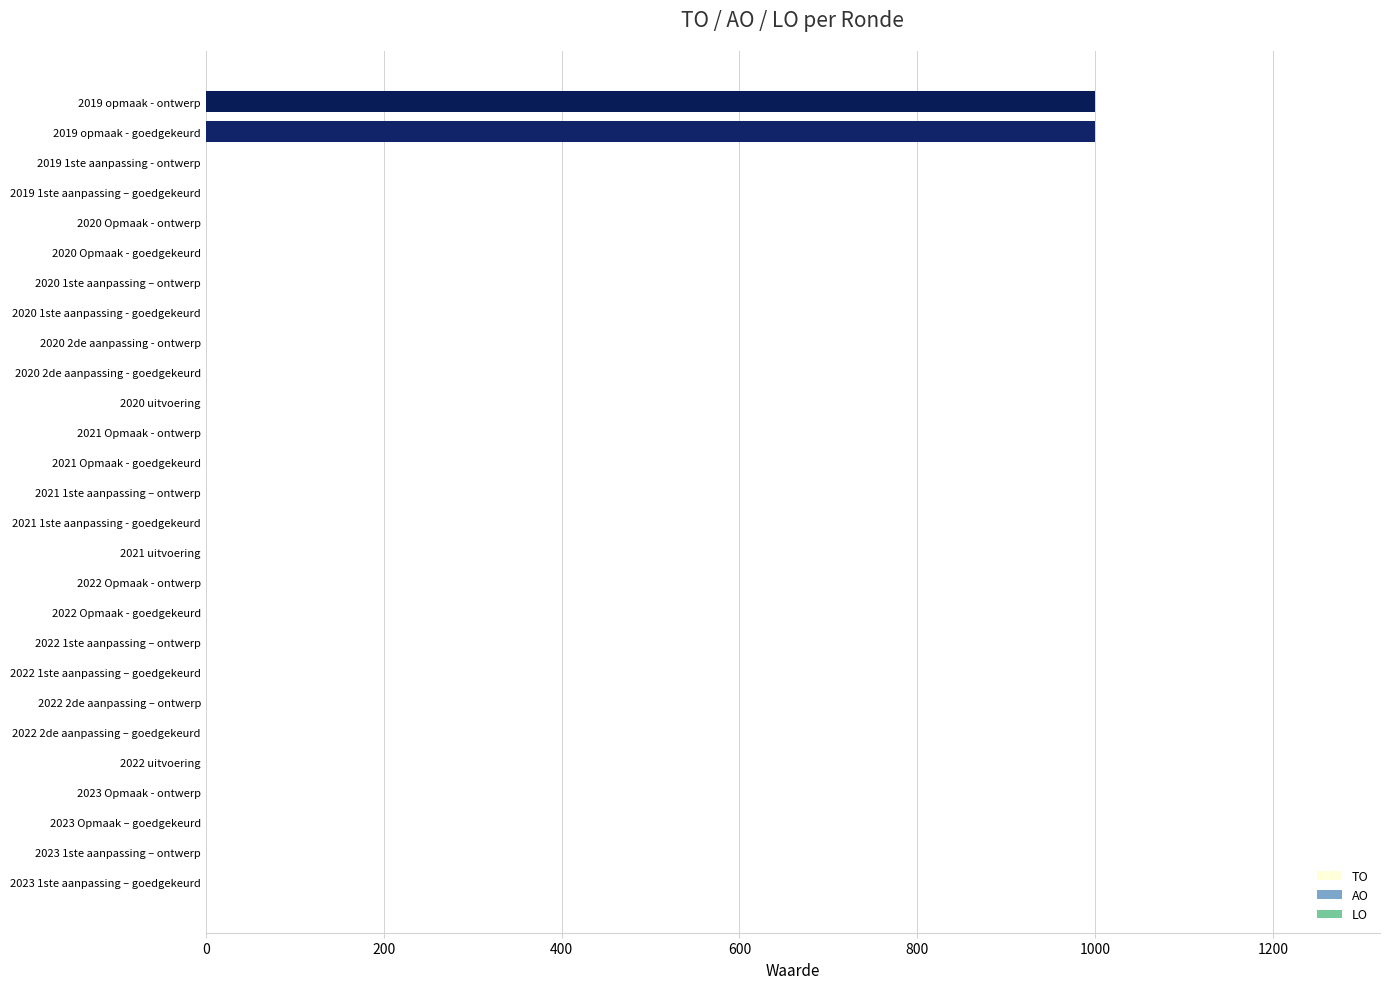

What is the change in value from 2022 Opmaak - goedgekeurd to 2019 opmaak - goedgekeurd?

+1000